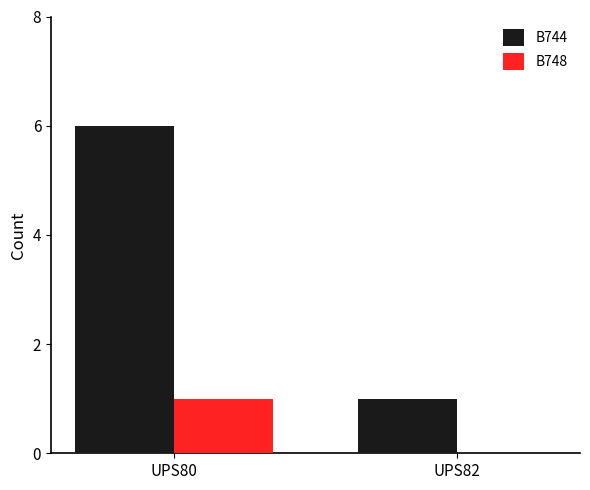

What value does the B744 series have at UPS80?

6